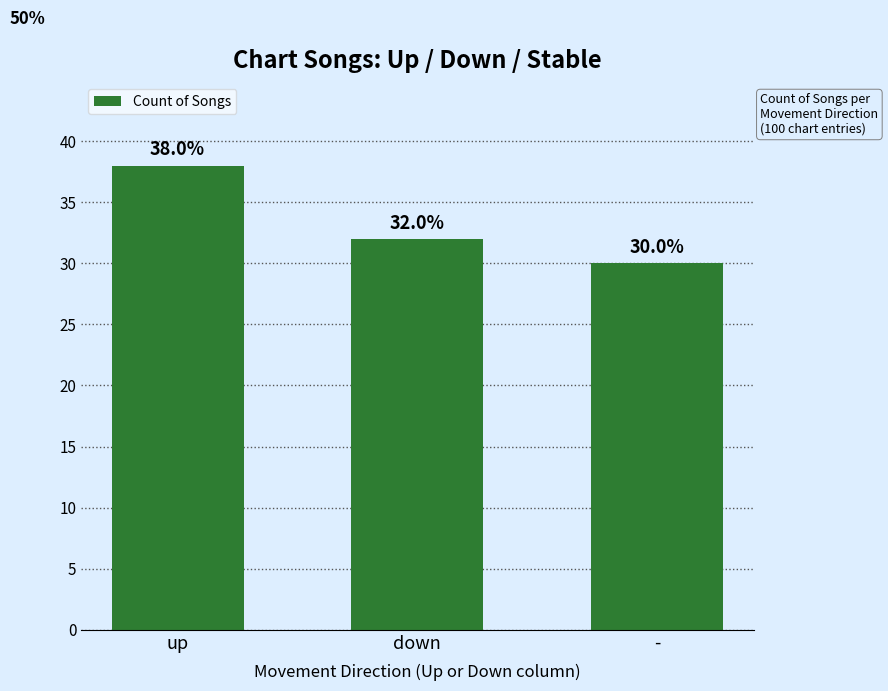

Reading right to left, list all the values displayed in this chart.

-=30	down=32	up=38